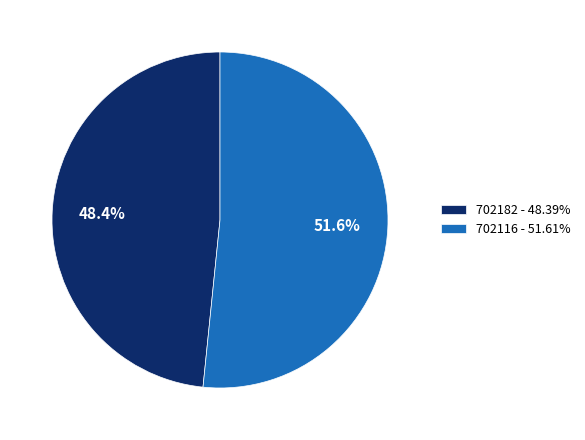

To the nearest percent, what percentage of the pie is 702116?

52%